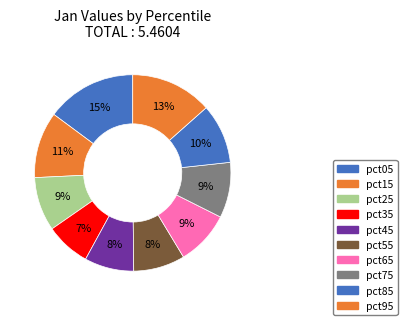

Count the number of slices in the pie.

10